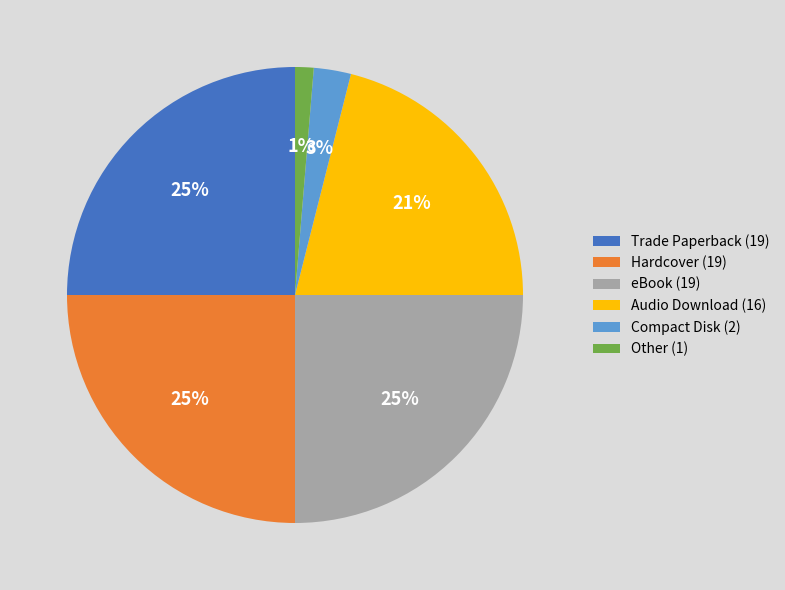

To the nearest percent, what portion does Compact Disk represent?

3%